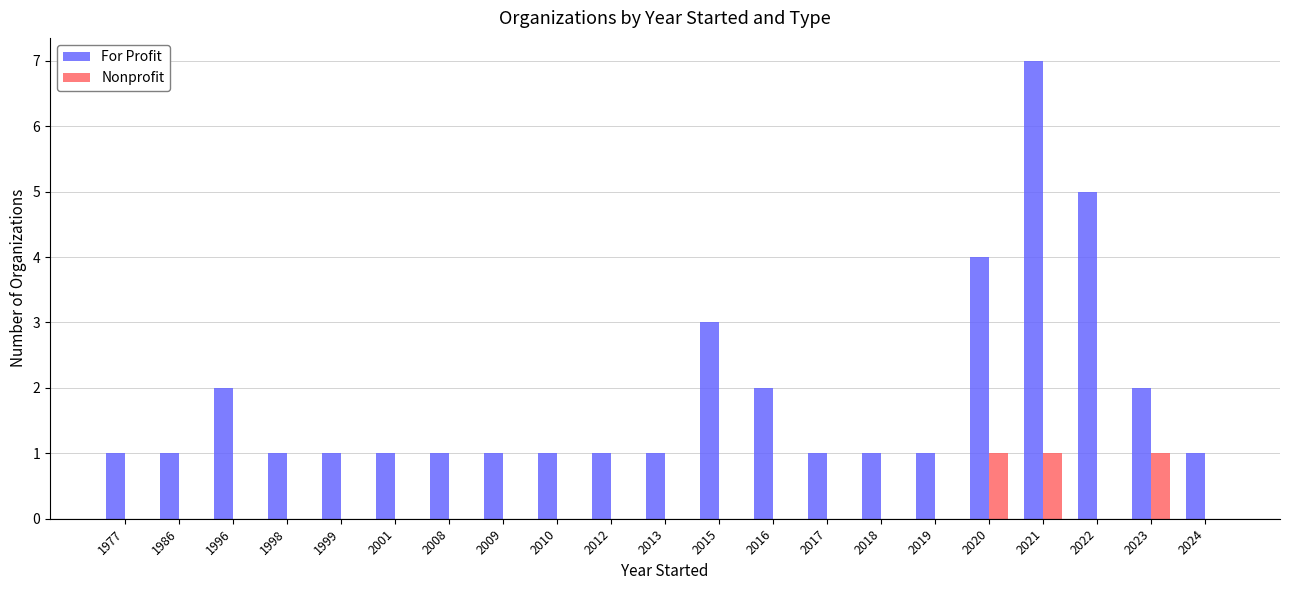

What is the spread (max minus min) of values at 2012?

1